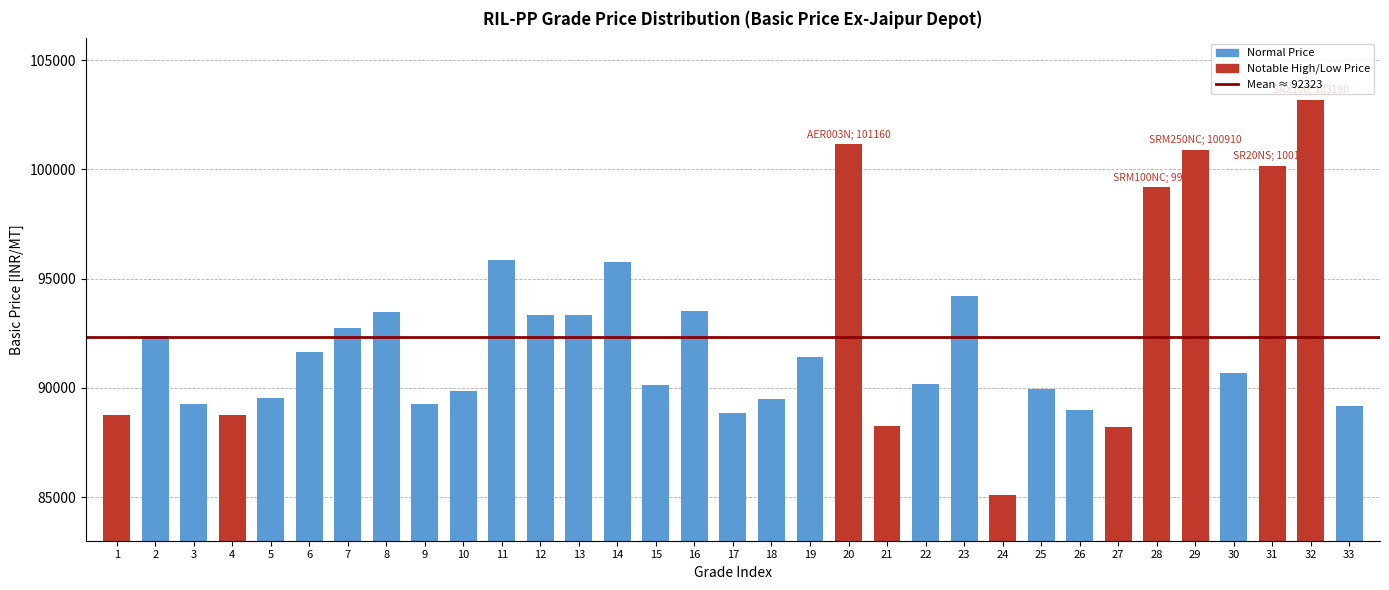

What value does the data have at 12, to the nearest 100?

93400